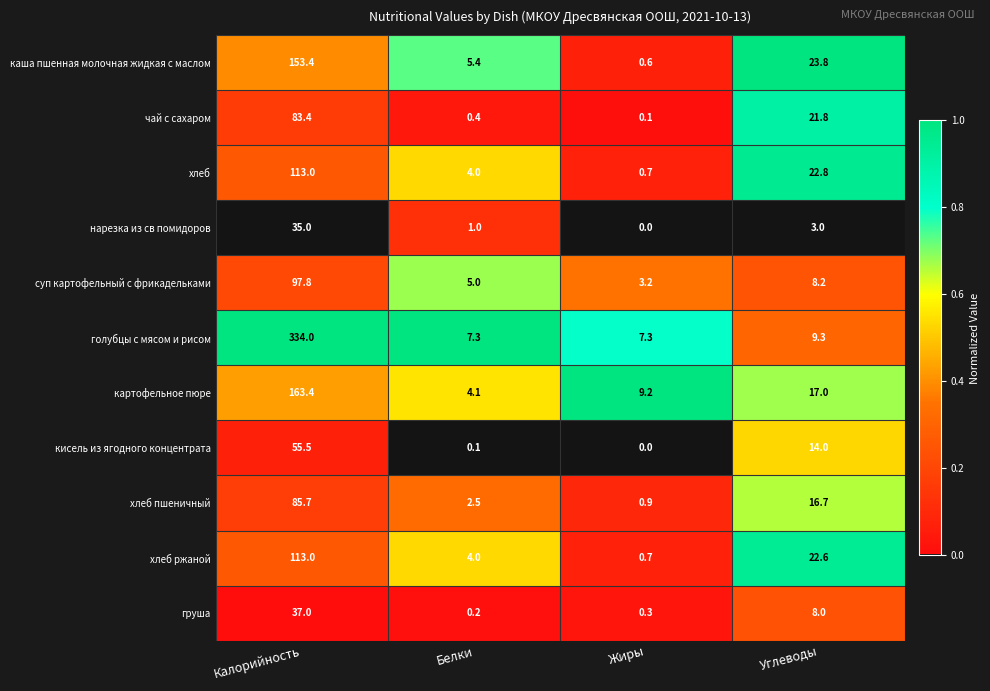

List the labels in order of хлеб ржаной value, largest first.

Калорийность, Углеводы, Белки, Жиры